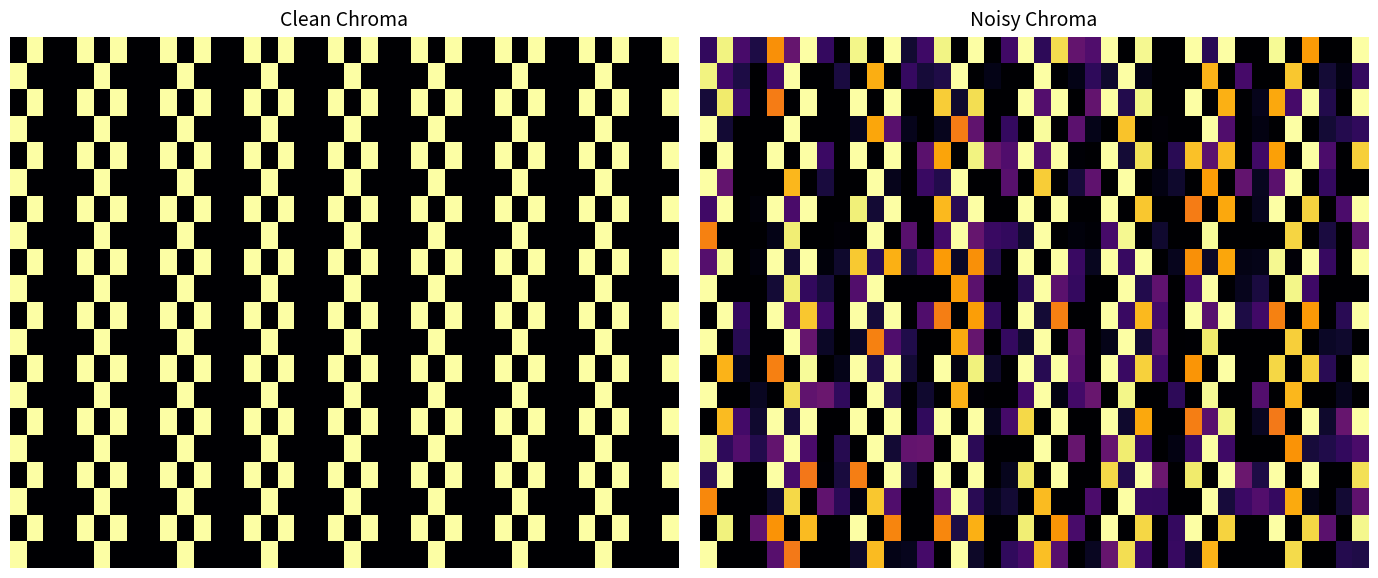

What is the greatest value displayed?

1.0